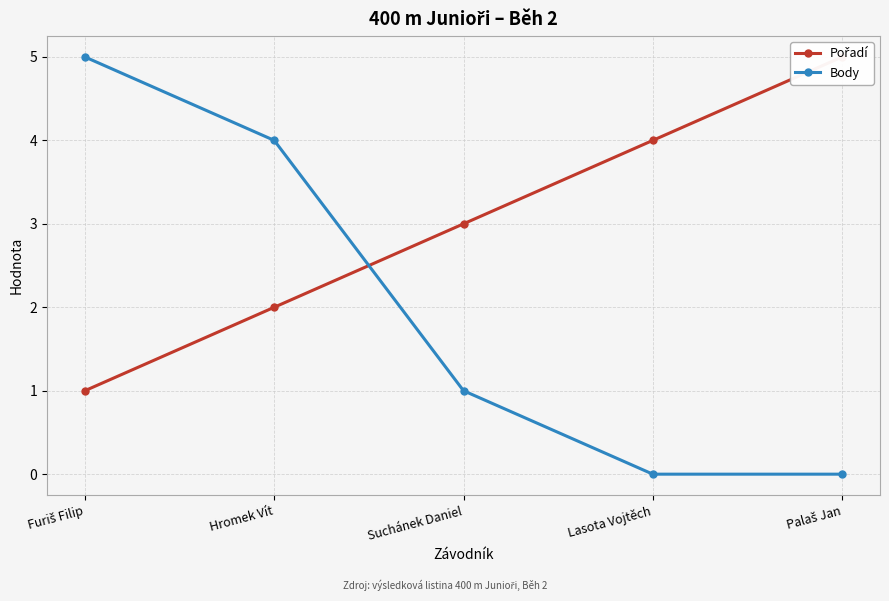

How many values in the Body series exceed 1?

2